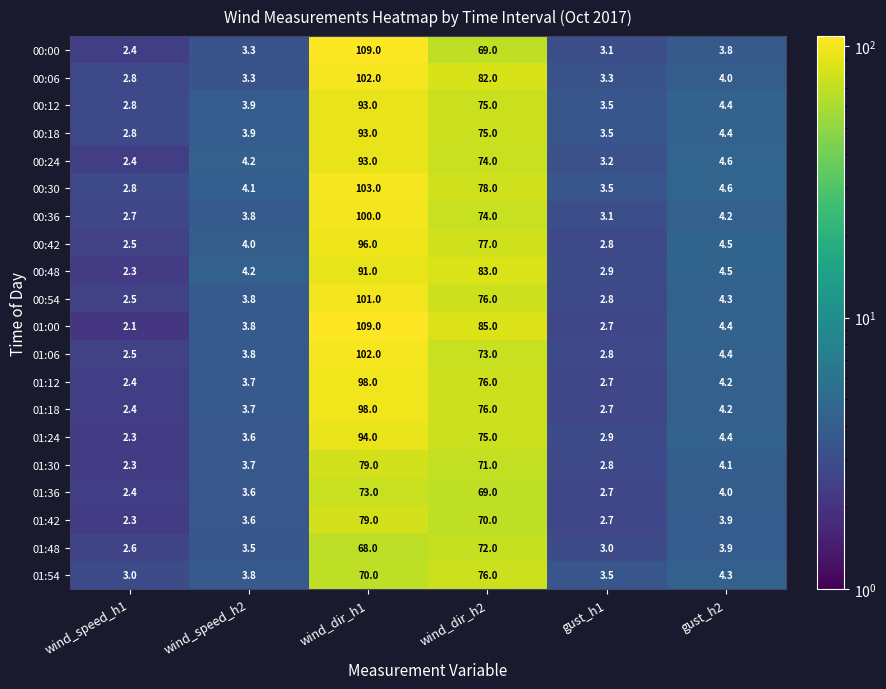

Is it true that 00:24 equals 4.6 at gust_h2?

True